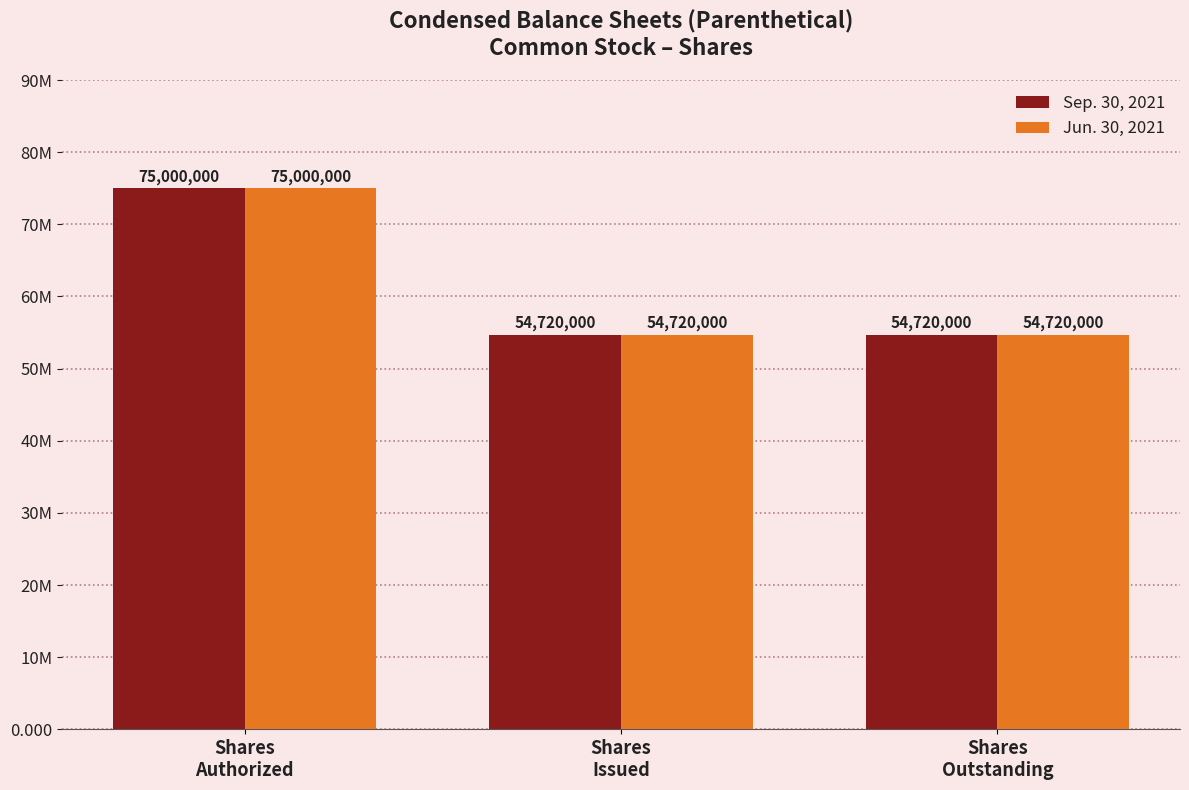

Read the Sep. 30, 2021 value at Shares
Issued.

54720000